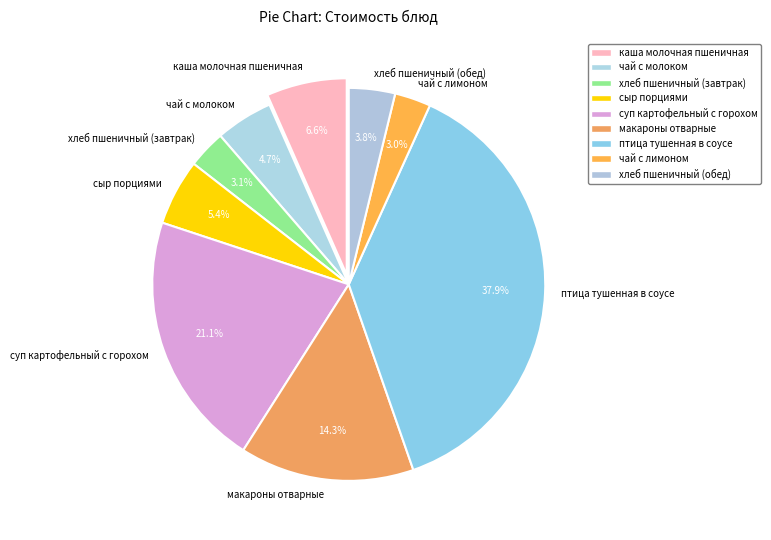

How many slices are in this pie chart?

9